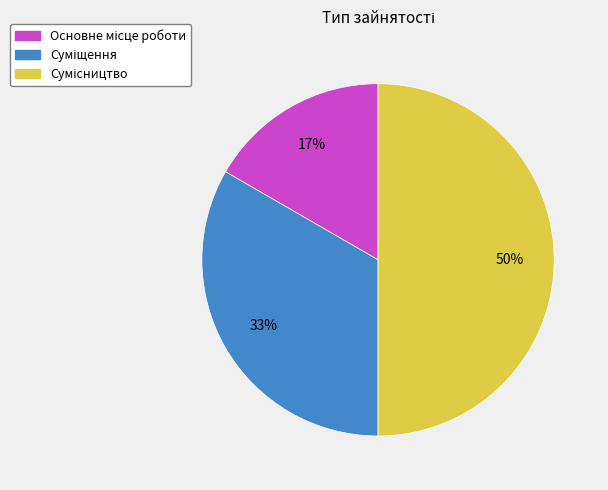

To the nearest percent, what is the average slice percentage?

33%